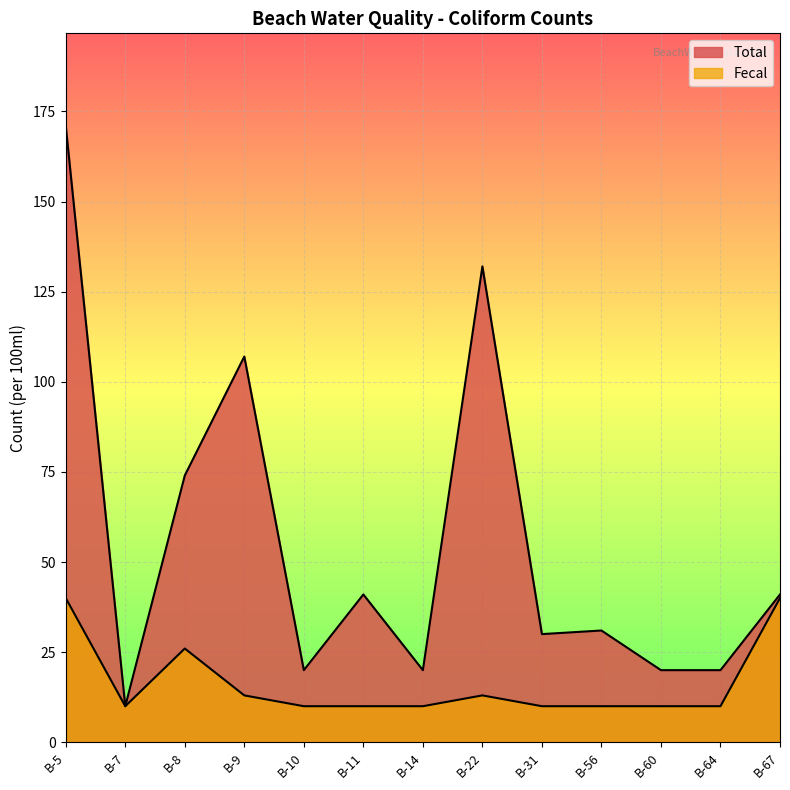

Reading right to left, transcribe all the data shown in this chart.

Total: 41	20	20	31	30	132	20	41	20	107	74	10	171
Fecal: 40	10	10	10	10	13	10	10	10	13	26	10	40